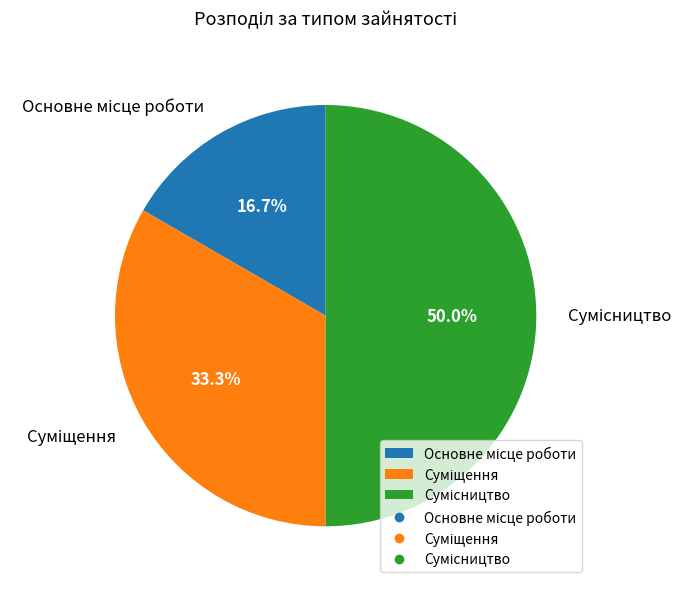

How many slices are in this pie chart?

3